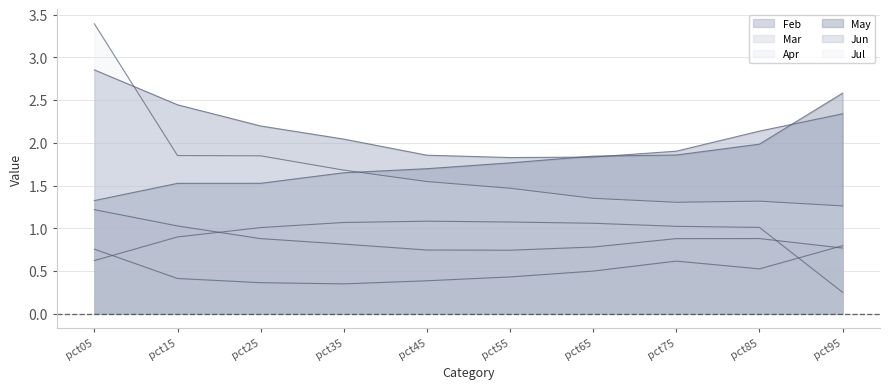

At how many categories does at least one series exceed 2?

6